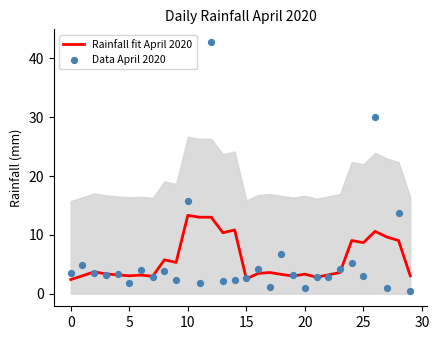

What are all the series names shown in the legend?

Rainfall fit April 2020, Data April 2020